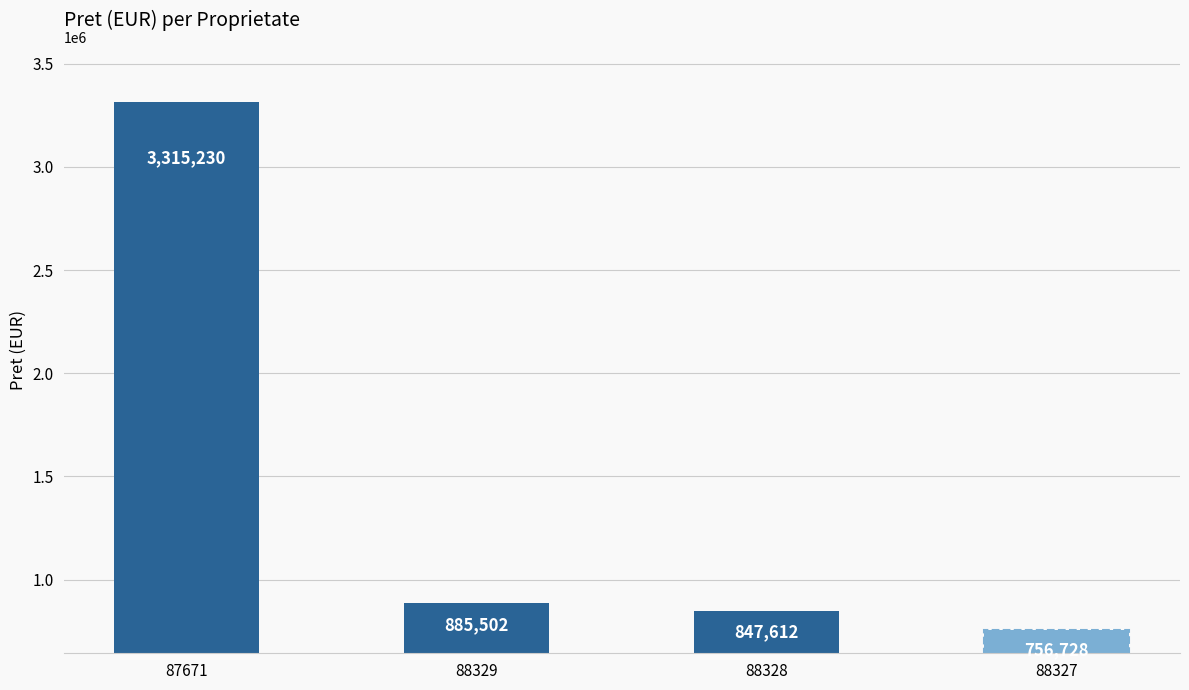

How many categories are shown in the chart?

4